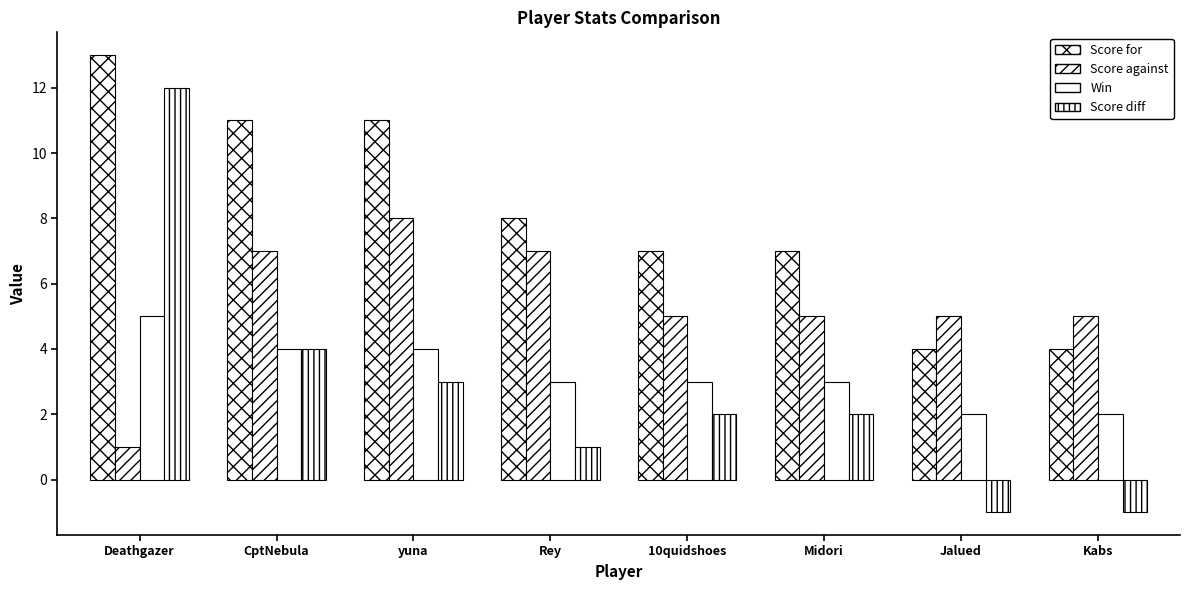

At which label does Win reach its minimum?

Jalued